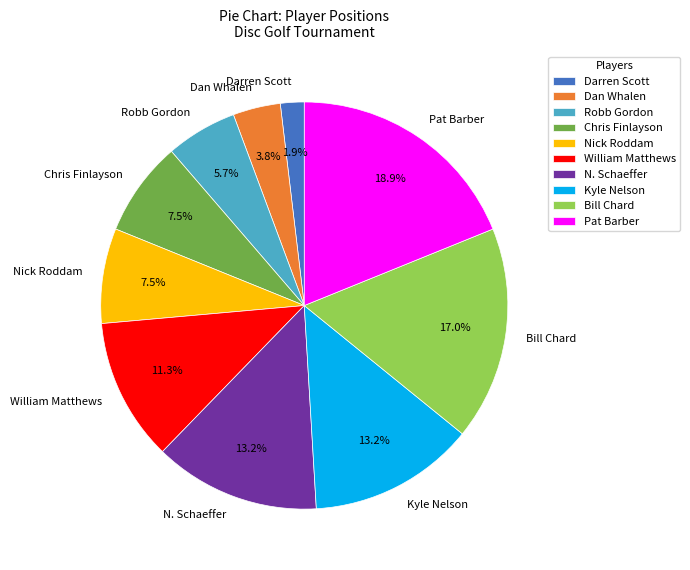

Combined, do Chris Finlayson and Nick Roddam account for over 50%?

No